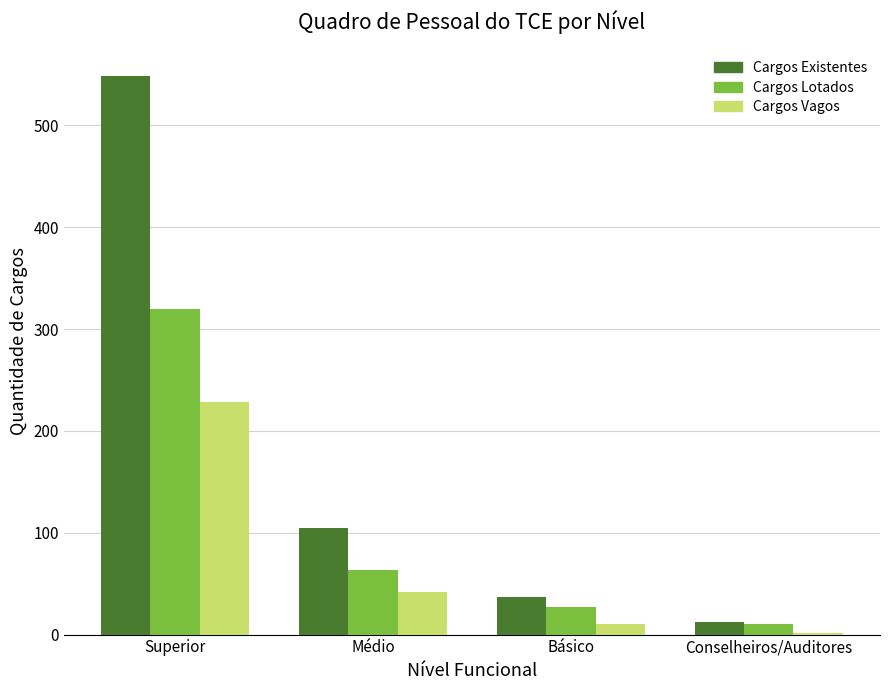

Read the Cargos Lotados value at Conselheiros/Auditores.

10